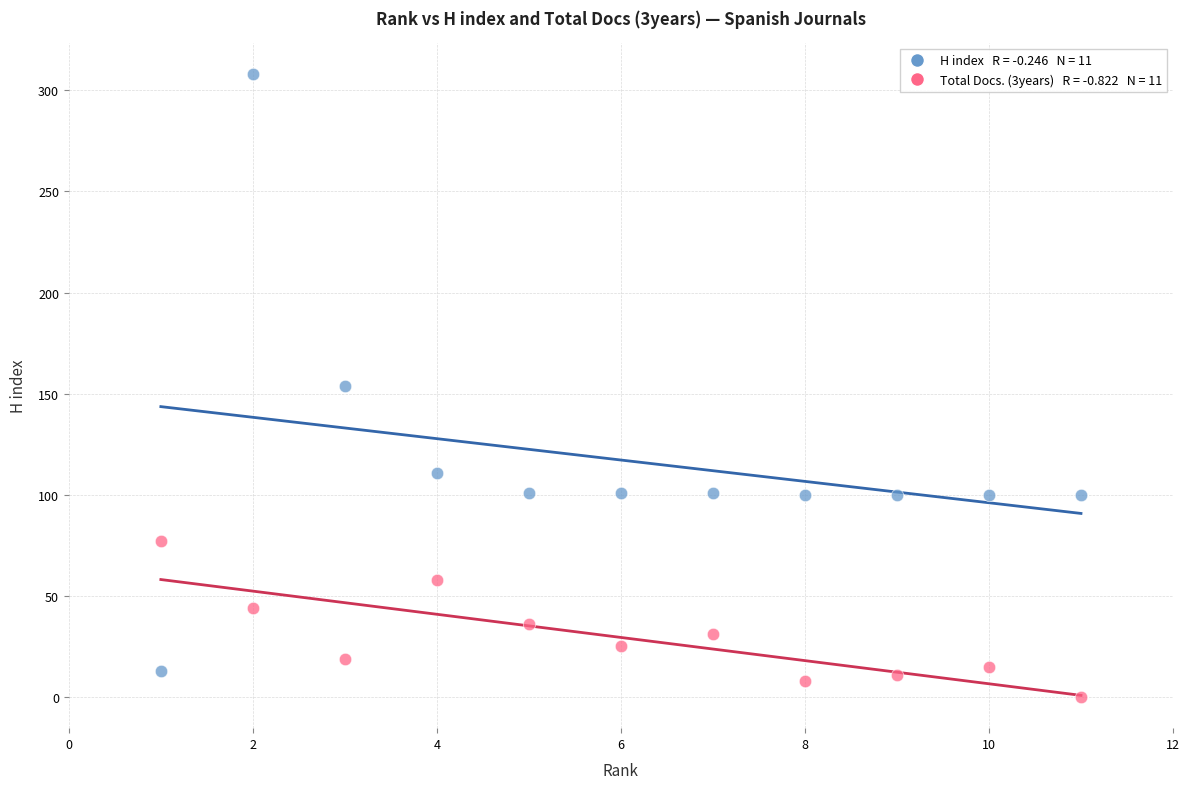

Across all data points, what is the range of Y values (max minus min)?

308